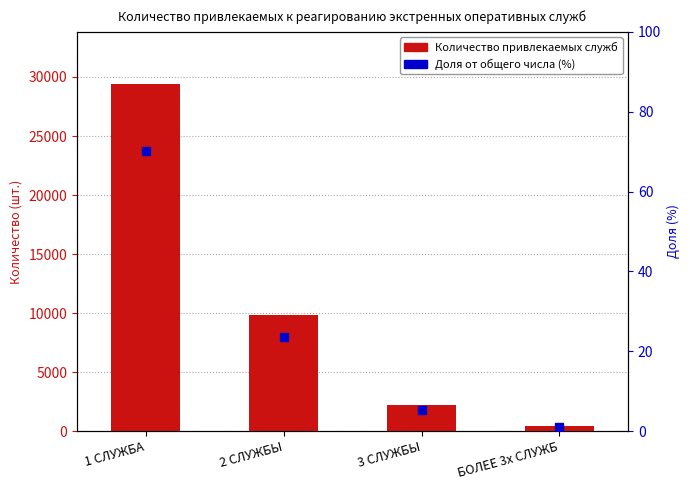

What is the label of the 3rd bar from the right?

2 СЛУЖБЫ